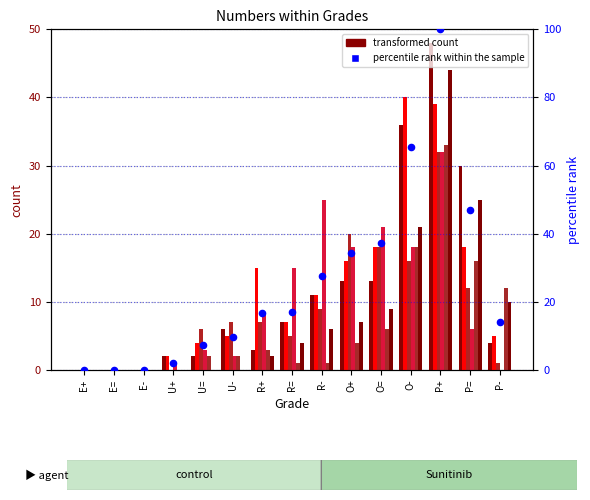

At how many categories does at least one series exceed 16?

8